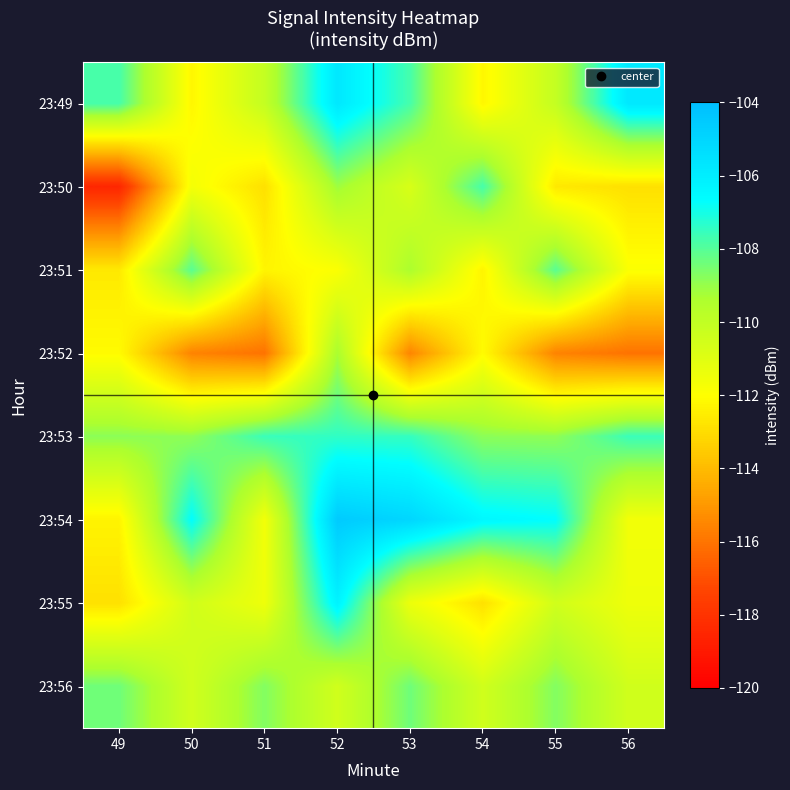

At 50, list the series in order from smallest to largest.

23:52, 23:49, 23:50, 23:55, 23:56, 23:53, 23:51, 23:54